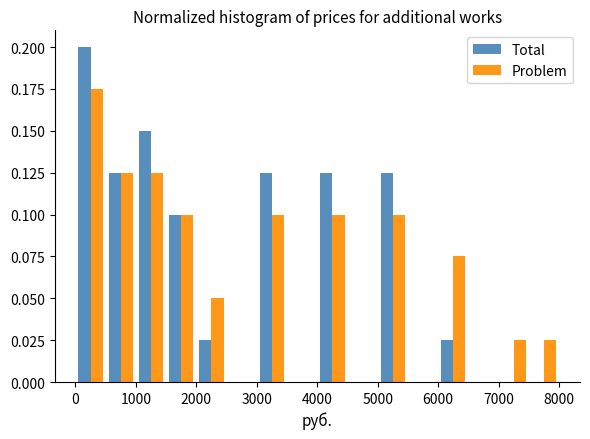

Reading left to right, list every range on the x-axis with the height of the bar of each series over it. The values are not printed on the chart, so give them approximately, as read against the axis.

0 to 500: Total=0.200	Problem=0.175
500 to 1000: Total=0.125	Problem=0.125
1000 to 1500: Total=0.150	Problem=0.125
1500 to 2000: Total=0.100	Problem=0.100
2000 to 2500: Total=0.025	Problem=0.050
2500 to 3000: Total=0	Problem=0
3000 to 3500: Total=0.125	Problem=0.100
3500 to 4000: Total=0	Problem=0
4000 to 4500: Total=0.125	Problem=0.100
4500 to 5000: Total=0	Problem=0
5000 to 5500: Total=0.125	Problem=0.100
5500 to 6000: Total=0	Problem=0
6000 to 6500: Total=0.025	Problem=0.075
6500 to 7000: Total=0	Problem=0
7000 to 7500: Total=0	Problem=0.025
7500 to 8000: Total=0	Problem=0.025